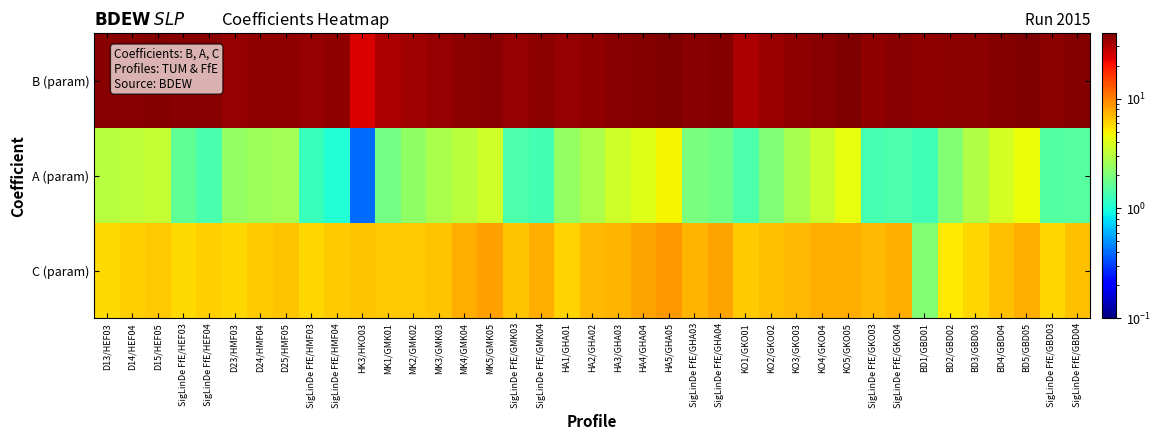

Which series changed the most between HA5/GHA05 and SigLinDe FfE/GKO03?

B (param)